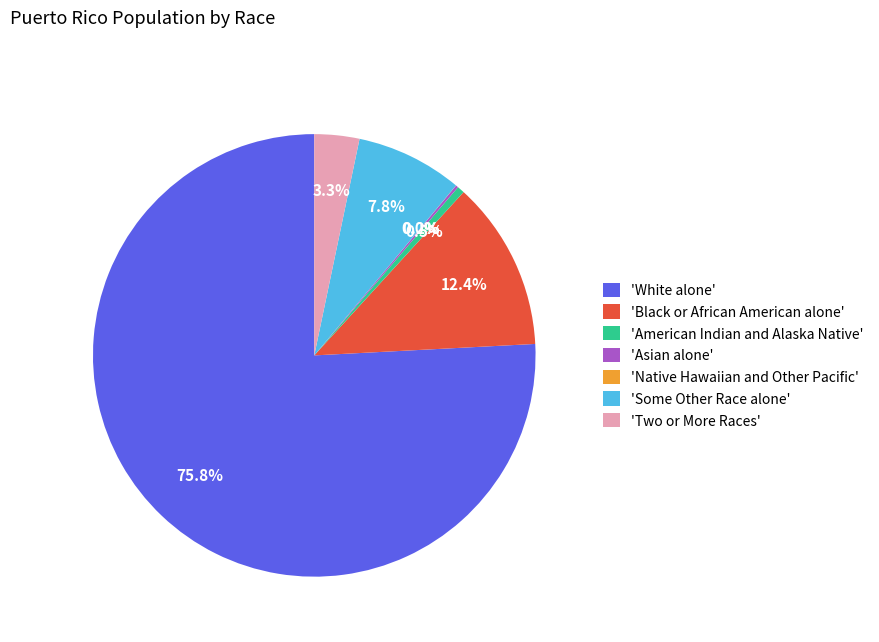

Which has a higher value, 'Some Other Race alone' or 'Black or African American alone'?

'Black or African American alone'